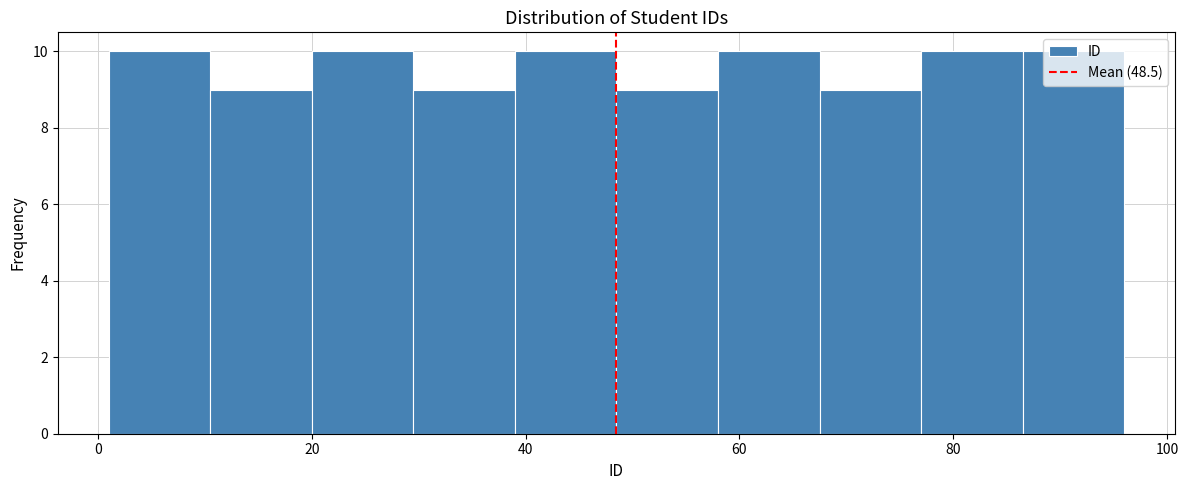

Reading left to right, list every bar in this chart as the range it spans on the x-axis followed by its height. Neither the bar edges nor the heights are printed on the chart, so give them approximately, as read against the axes.

1.0 to 10.5: 10
10.5 to 20.0: 9
20.0 to 29.5: 10
29.5 to 39.0: 9
39.0 to 48.5: 10
48.5 to 58.0: 9
58.0 to 67.5: 10
67.5 to 77.0: 9
77.0 to 86.5: 10
86.5 to 96.0: 10